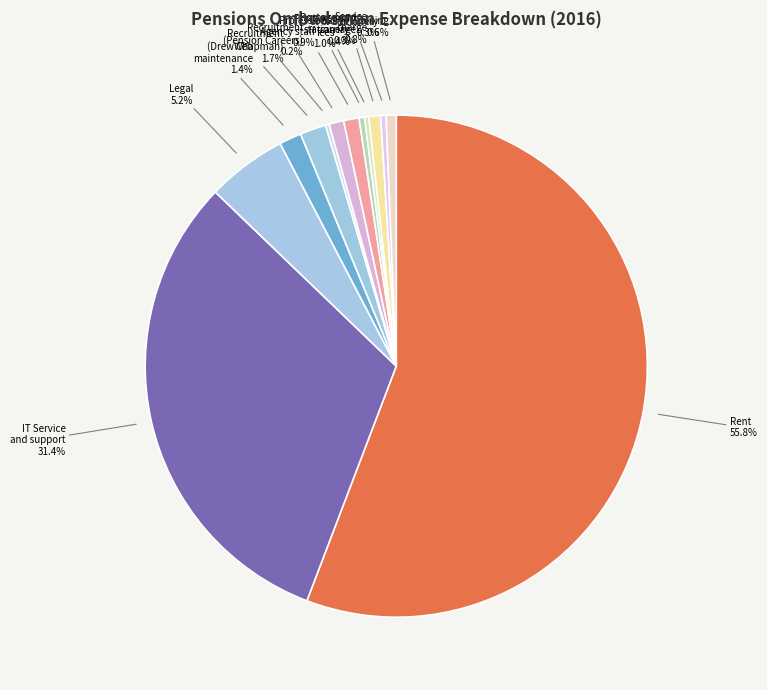

Which category accounts for the majority?

Rent